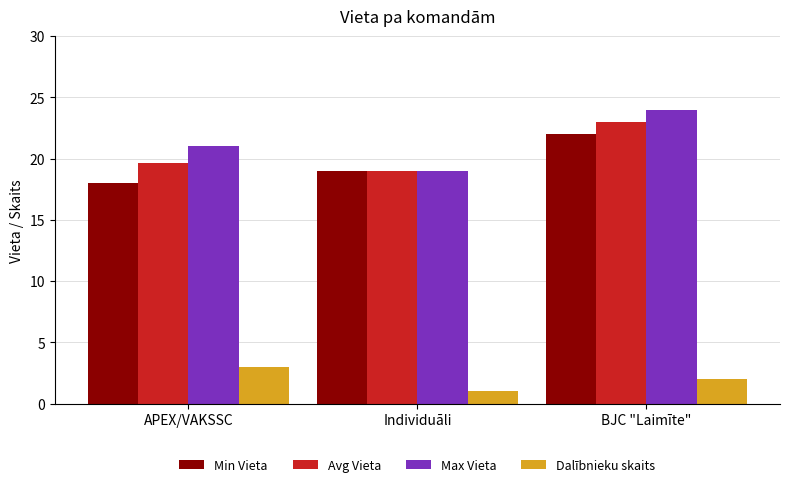

How many values in the Dalībnieku skaits series are below 2?

1